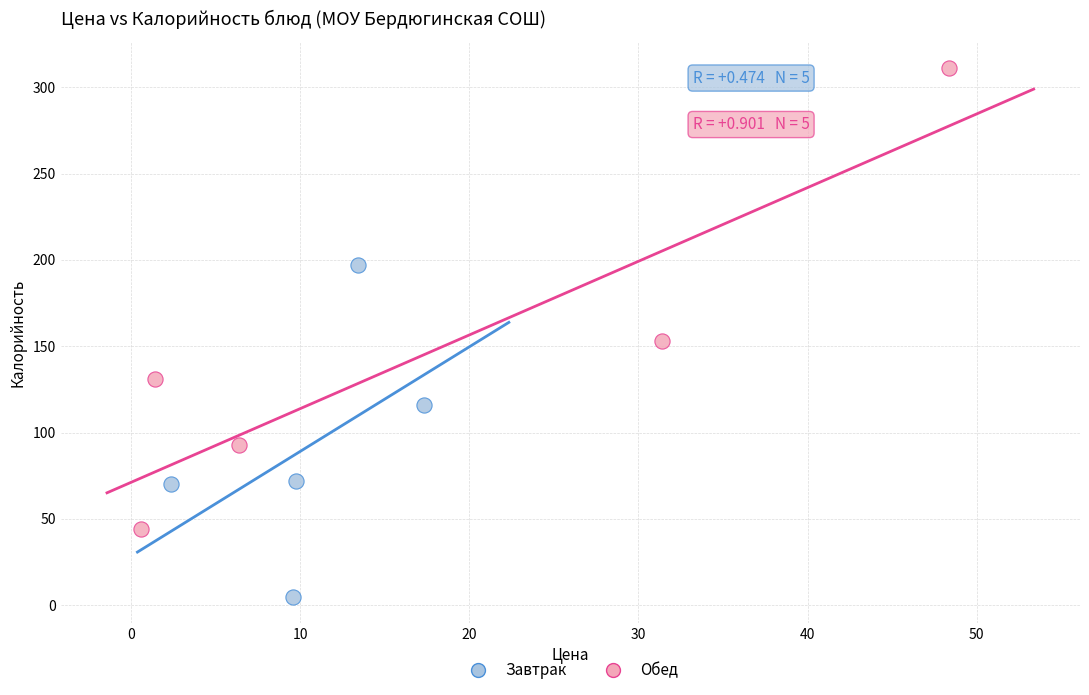

Which series has the largest Y range (max minus min)?

Обед